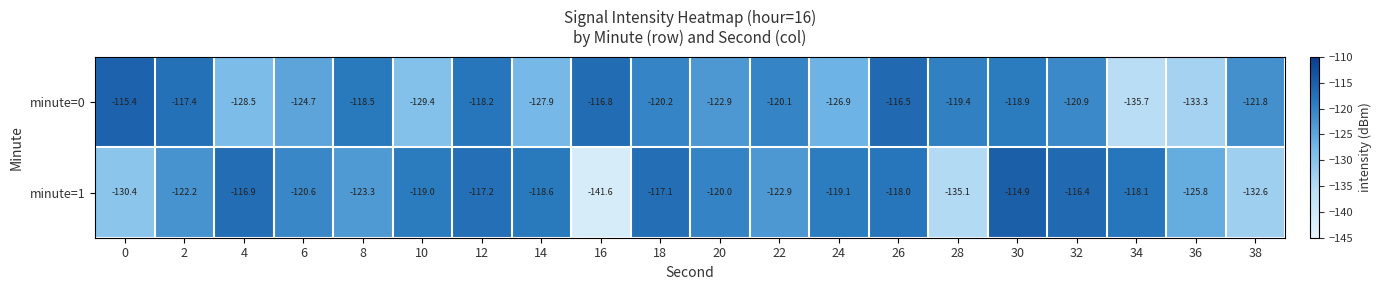

What is the difference between the maximum and second lowest values in the minute=0 series?

17.9